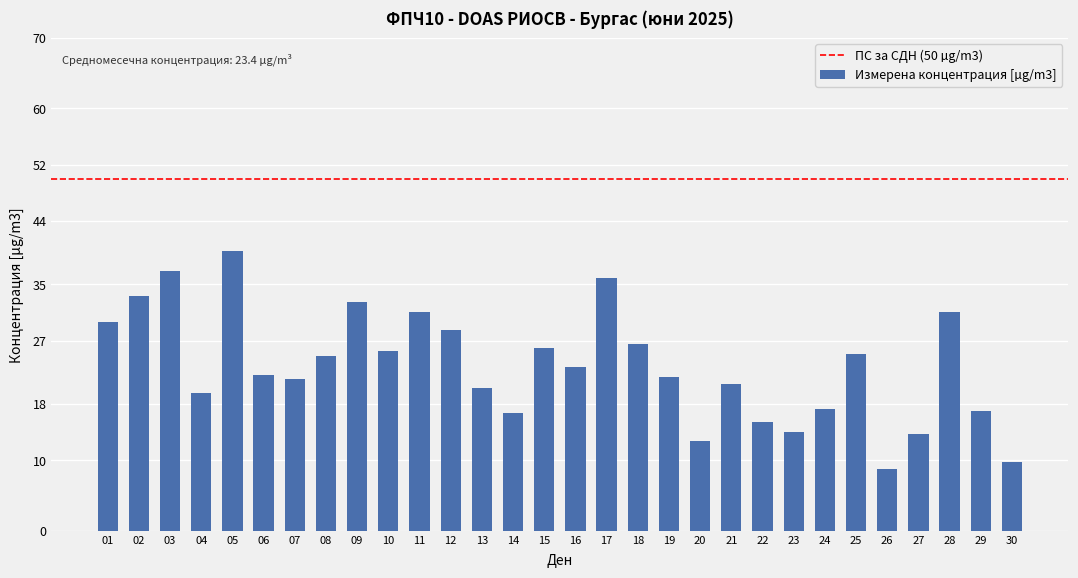

The value at 11 is 31.1. True or false?

True